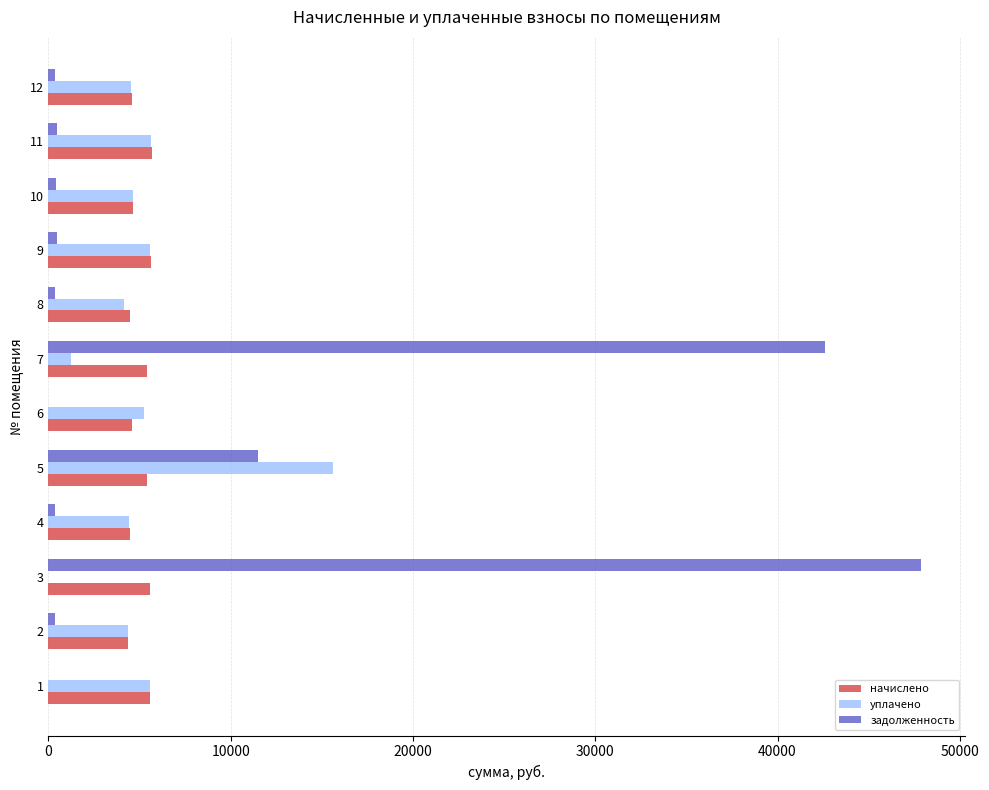

What is the sum of all задолженность values?

104829.0